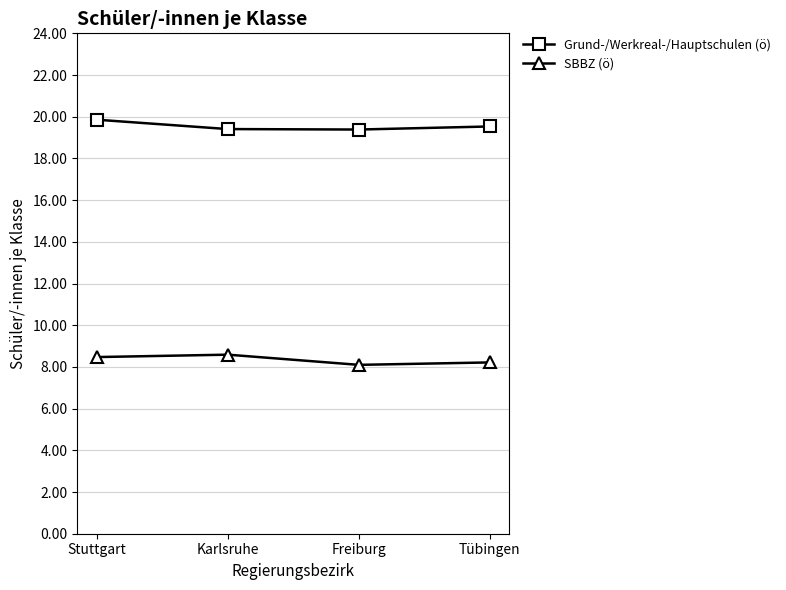

At Stuttgart, list the series in order from largest to smallest.

Grund-/Werkreal-/Hauptschulen (ö), SBBZ (ö)